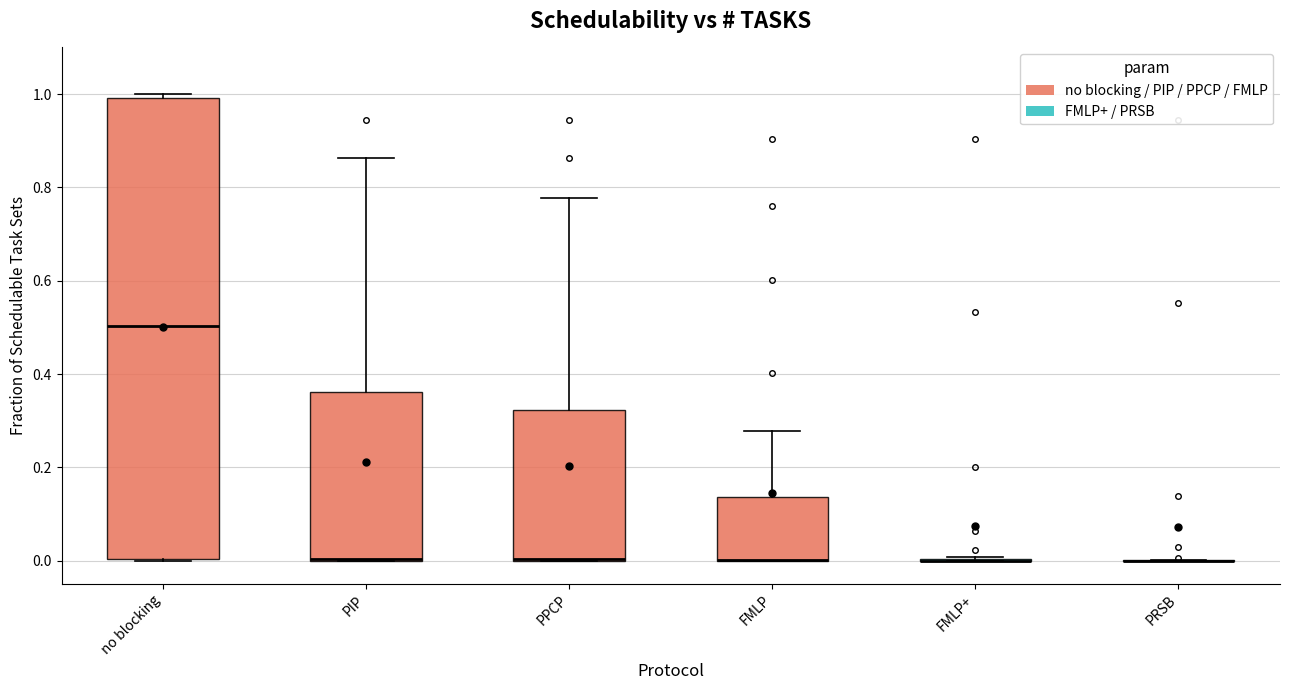

Where is the upper edge of the box for no blocking on the y-axis? The values are not printed on the chart, so give them approximately, as read against the axis.

1.00